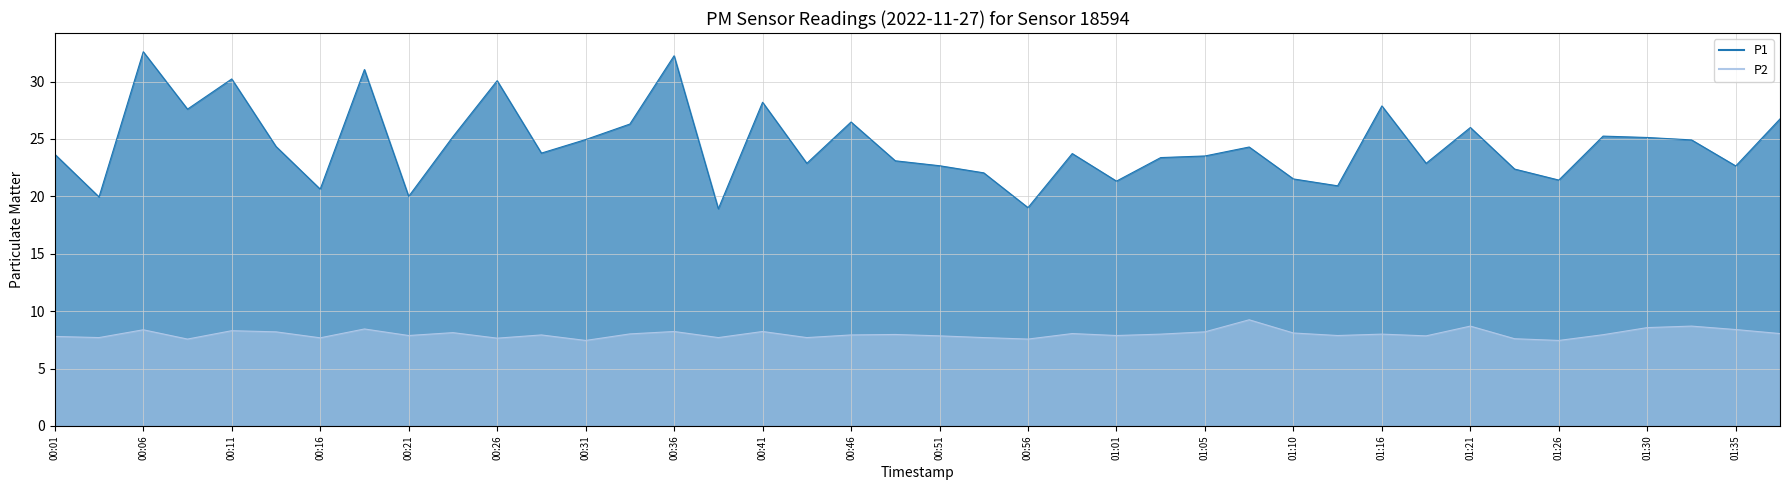

Which series has the largest total across all categories?

P1